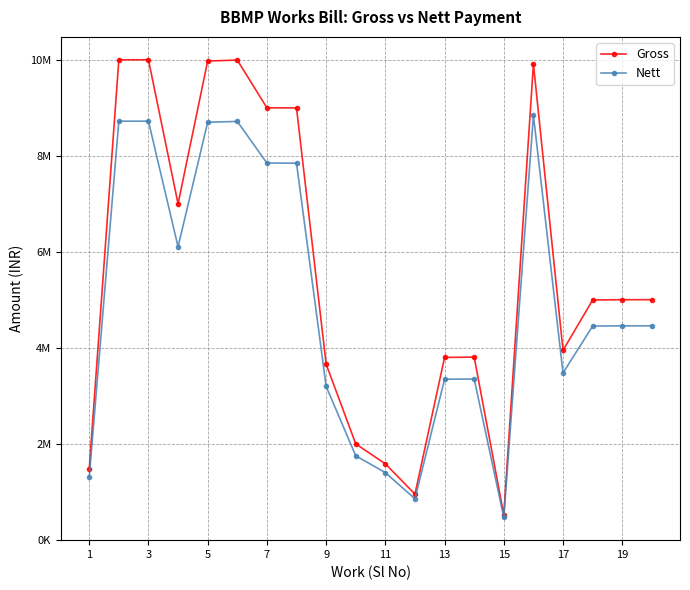

Does the chart have visible grid lines?

Yes